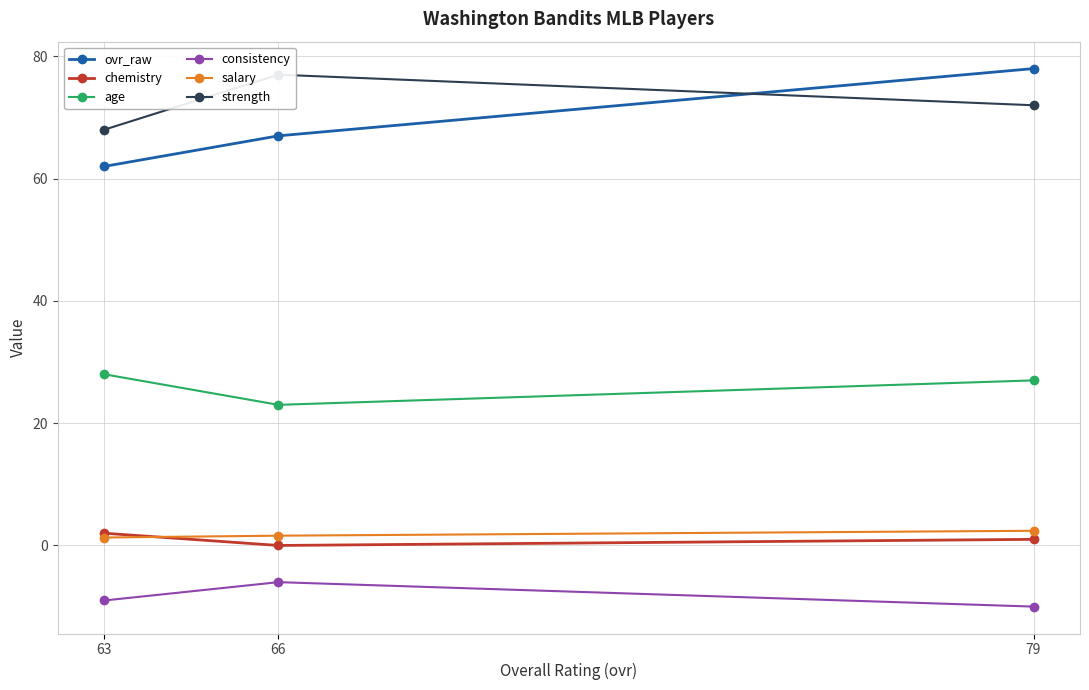

At which label does consistency first exceed -9?

66